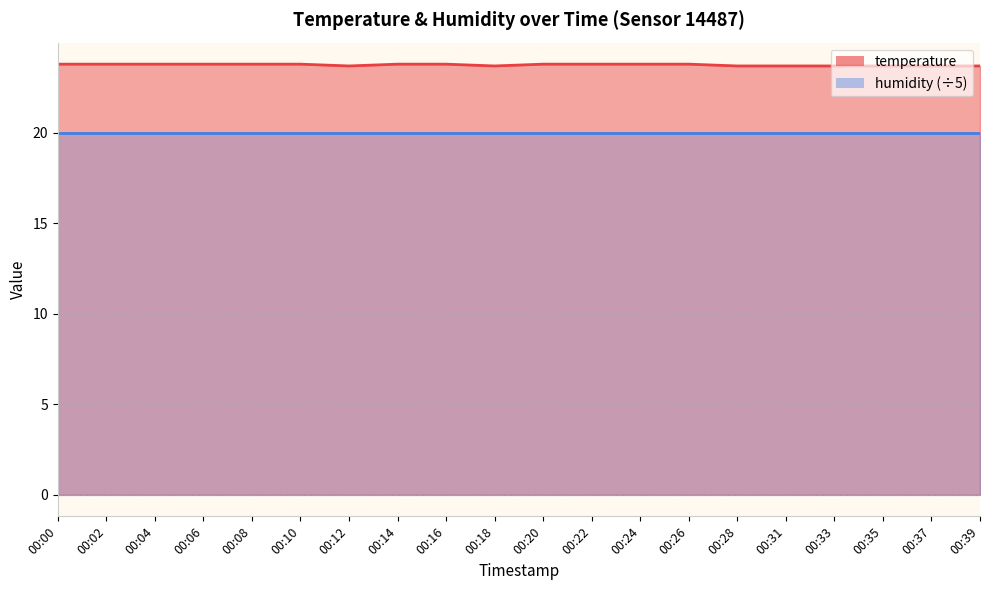

How many points are lower than both their immediate neighbors (excluding endpoints)?

2